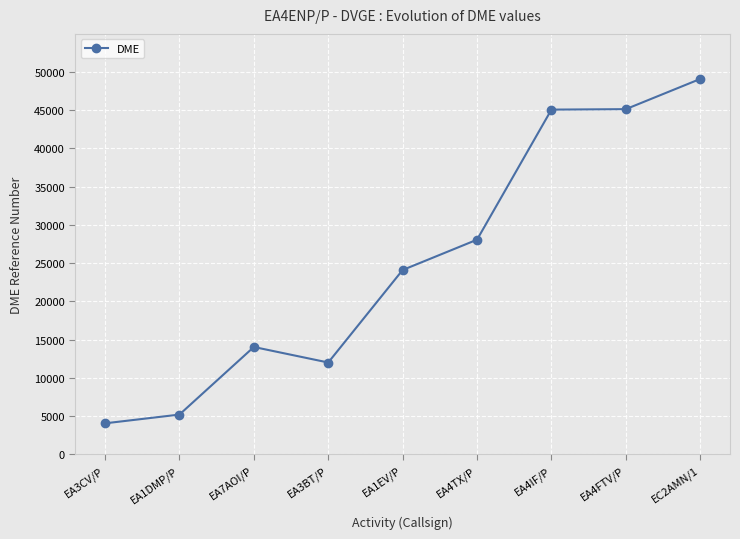

What is the approximate value at EC2AMN/1, to the nearest 10?

49060